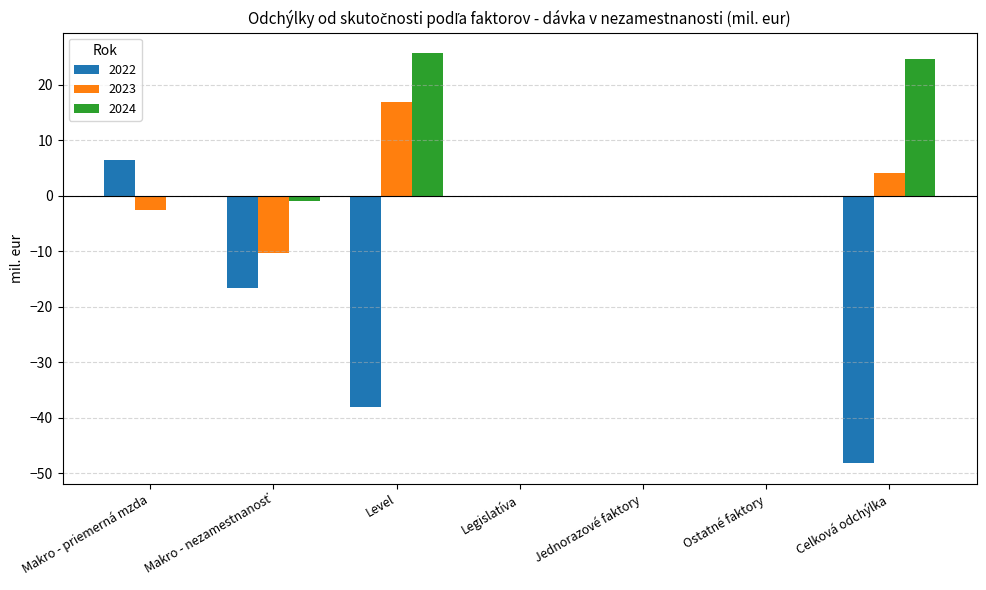

What are all the series names shown in the legend?

2022, 2023, 2024